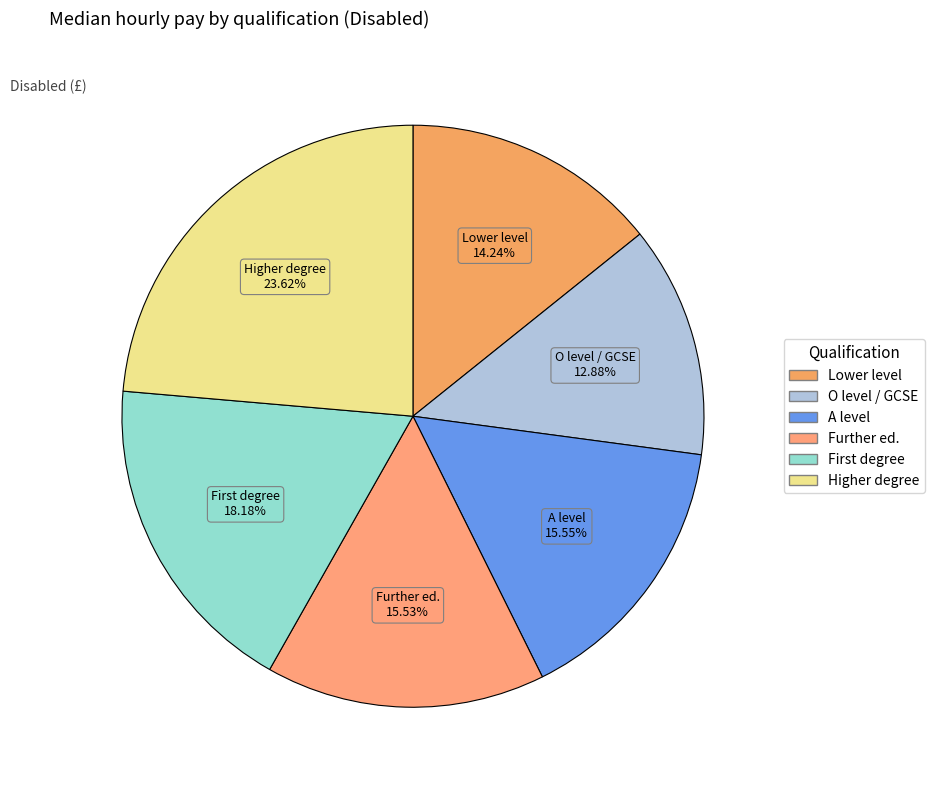

How many segments does this pie chart have?

6